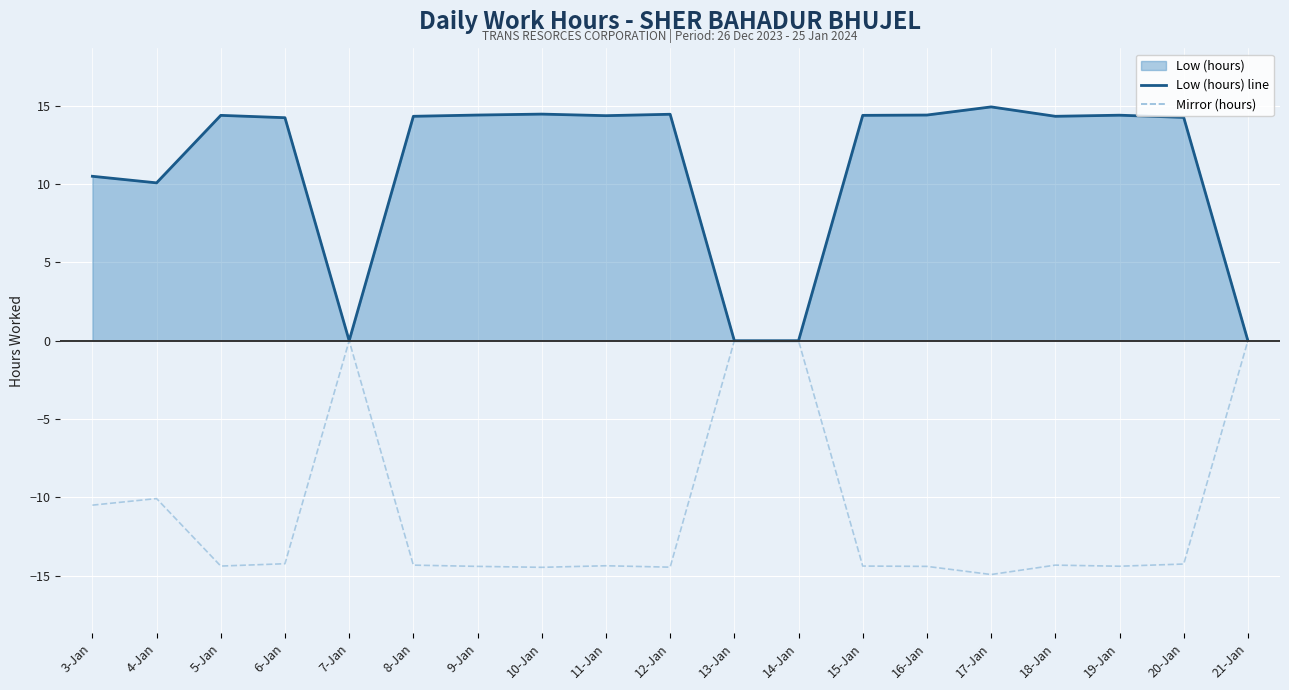

How many values in the Low (hours) line series exceed 14?

13